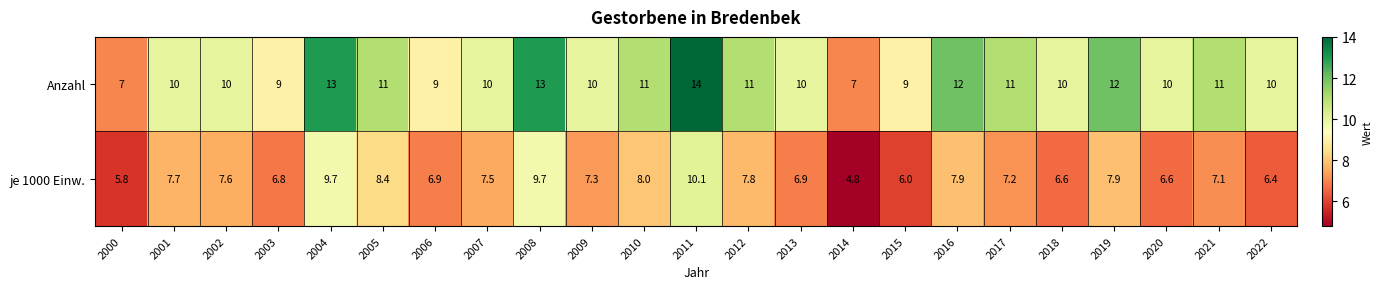

What is the total value across all series at 2022?

16.4